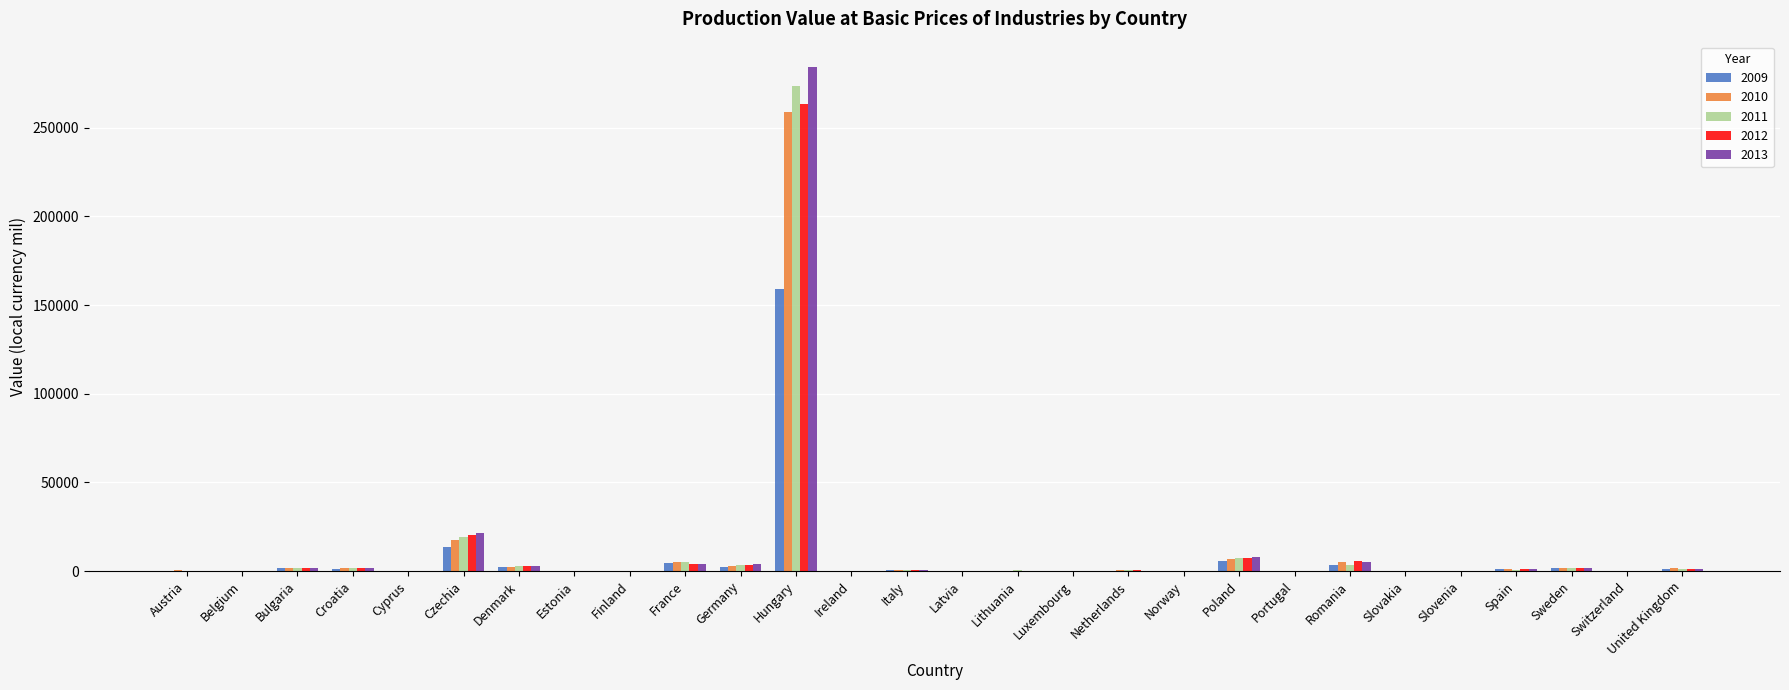

At which category is the sum across all series the highest?

Hungary